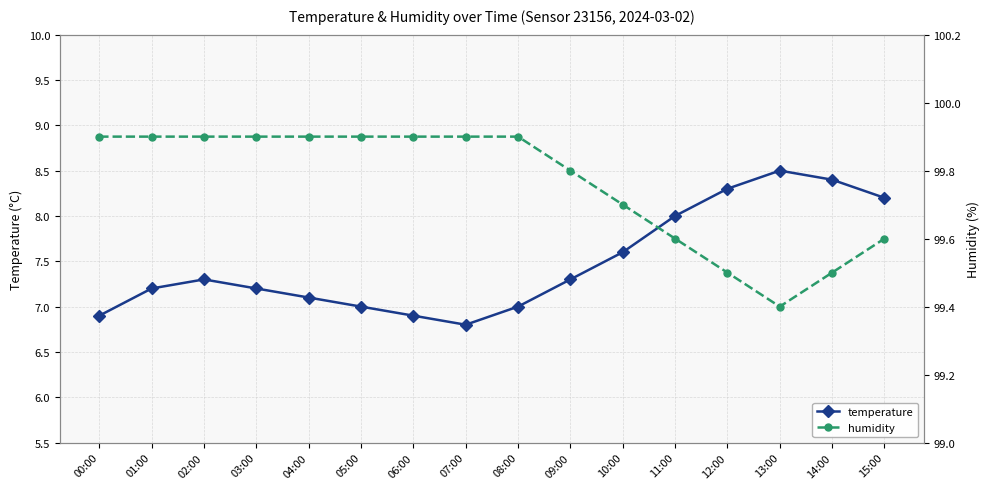

What is the sum of all temperature values?

119.7